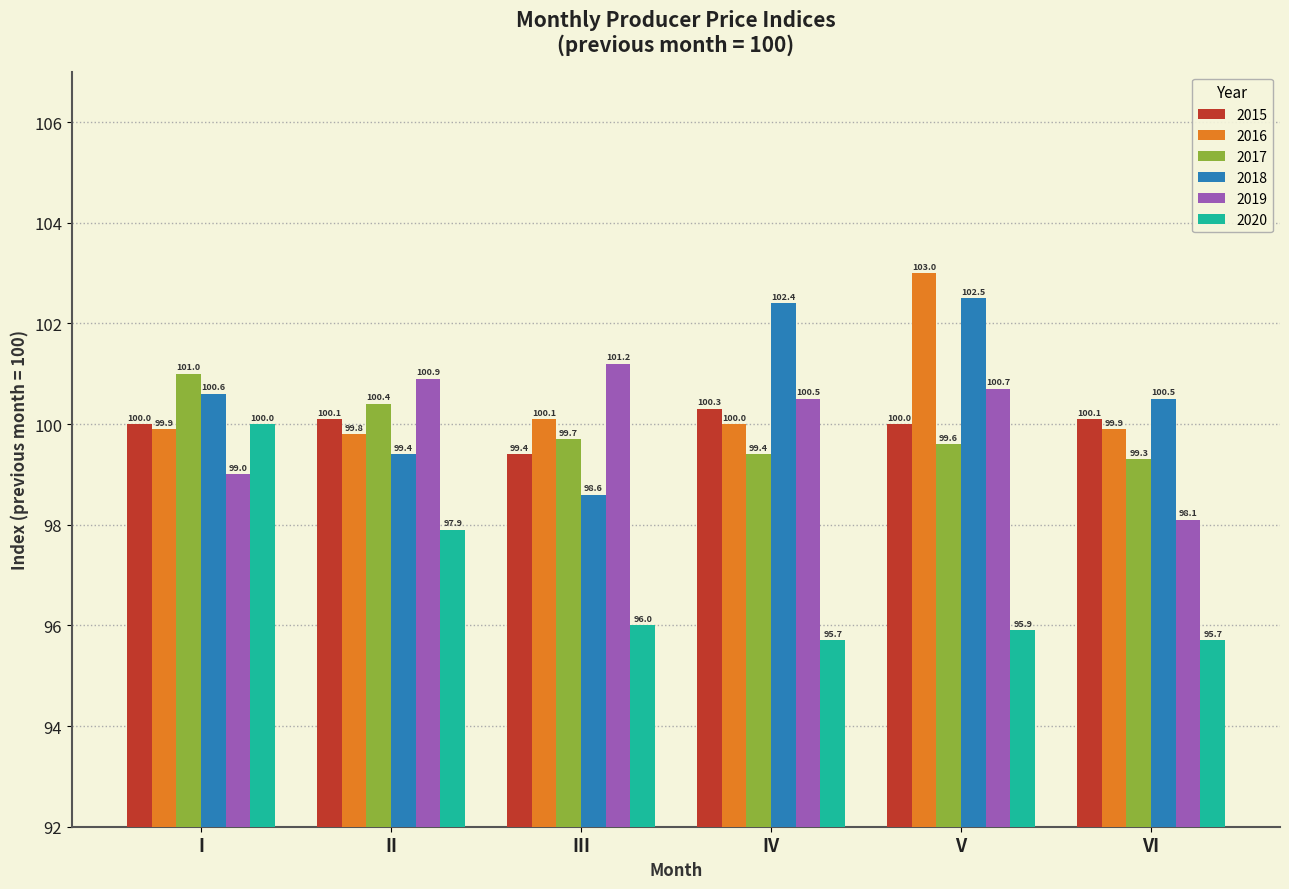

Which series has the largest total across all categories?

2018